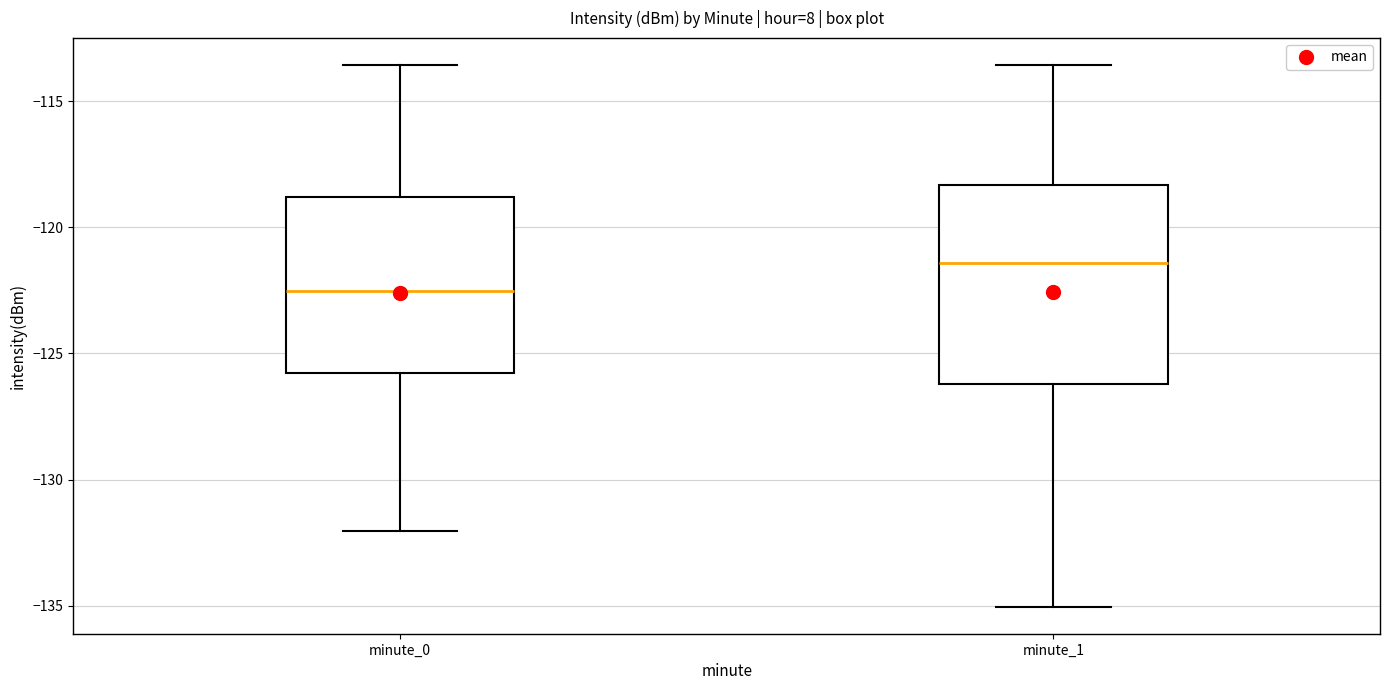

Reading left to right, read every box against the y-axis: the position of its median line, the range the box covers, and the ends of its whiskers. The values are not printed on the chart, so give them approximately, as read against the axis.

minute_0: median -122.5, box -126.0 to -119.0, whiskers -132.0 to -113.5
minute_1: median -121.5, box -126.0 to -118.5, whiskers -135.0 to -113.5